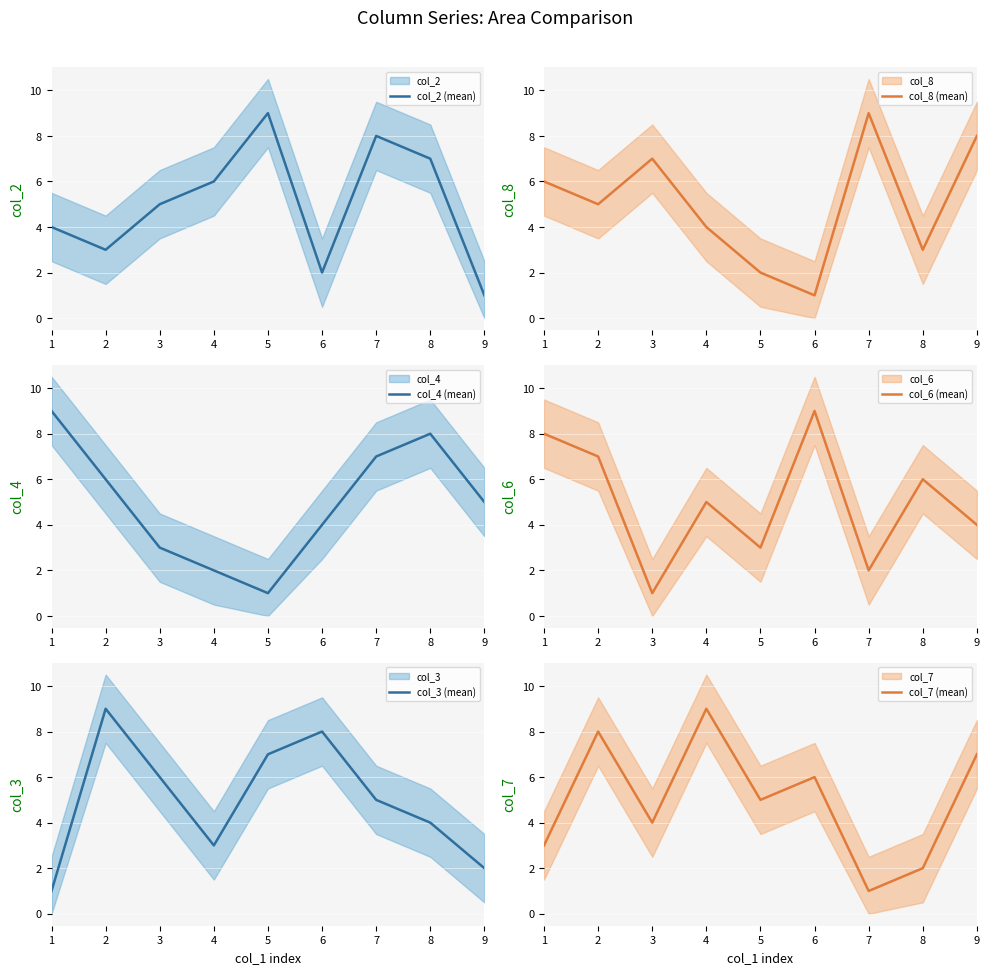

What is the difference between the col_3 (mean) values at 2 and 8?

5